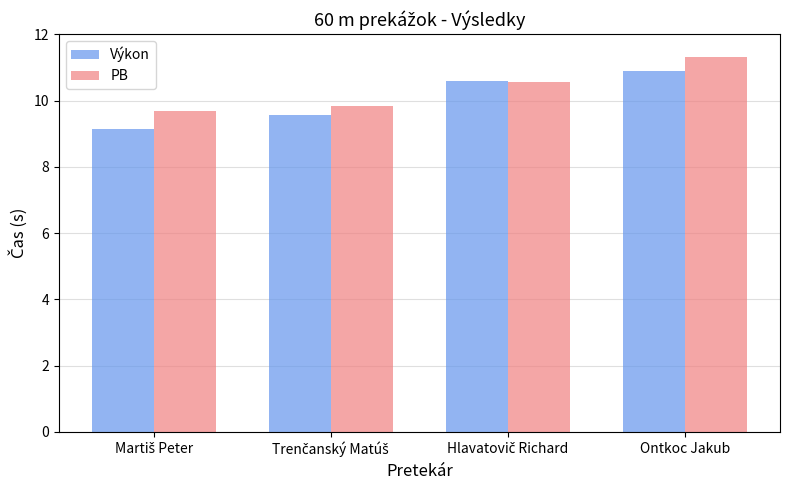

What is the average value of the Výkon series?

10.0